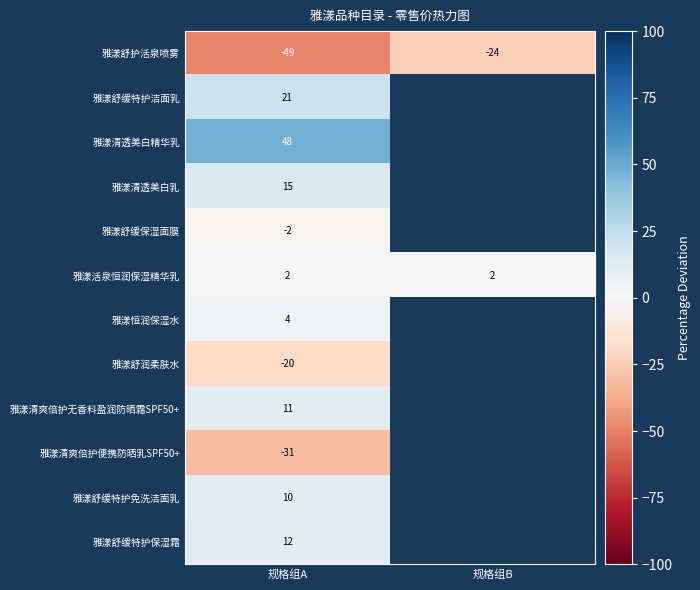

Rank the categories by 雅漾舒护活泉喷雾 value from lowest to highest.

规格组A, 规格组B